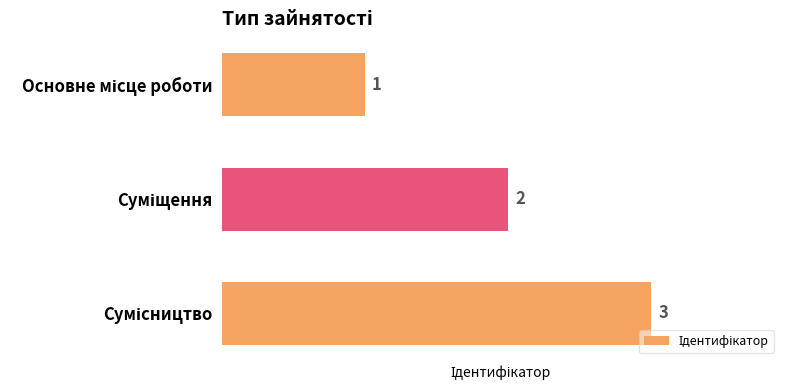

What is the sum of all values?

6